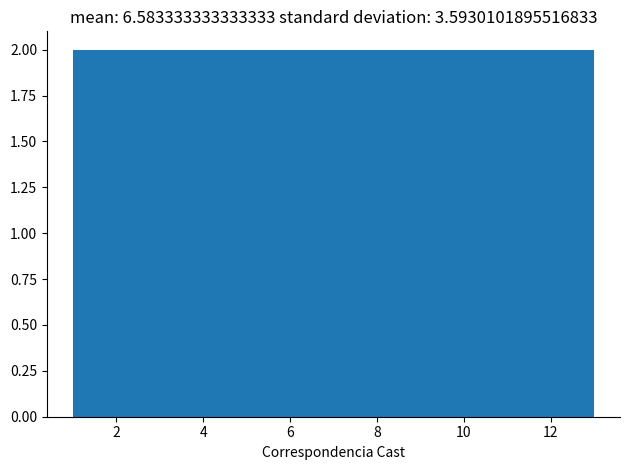

What is the height of the bar covering 3 to 5 on the x-axis? The values are not printed on the chart, so give them approximately, as read against the axis.

2